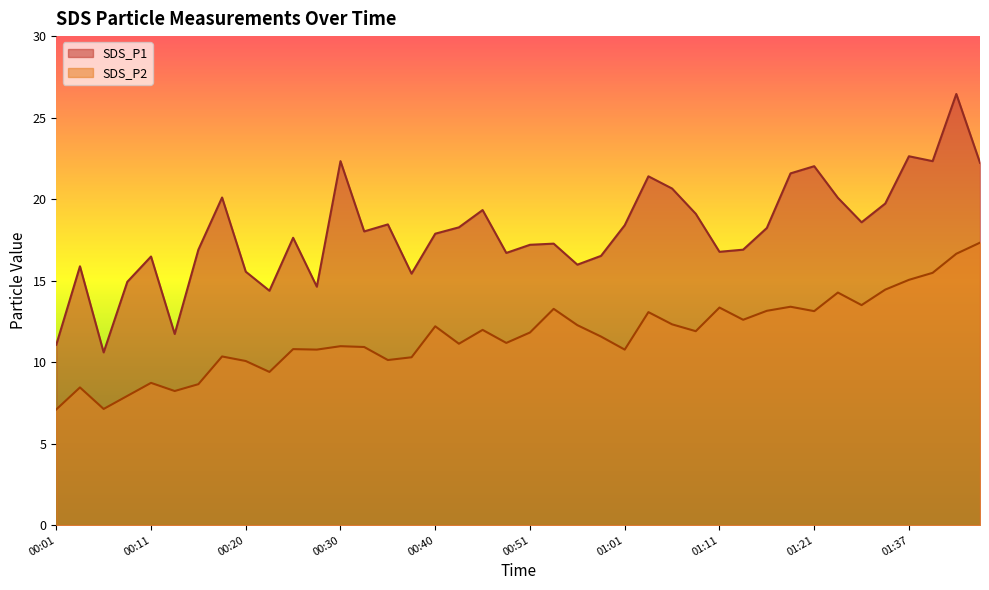

The SDS_P1 series shows 19.7 at 01:29. True or false?

True